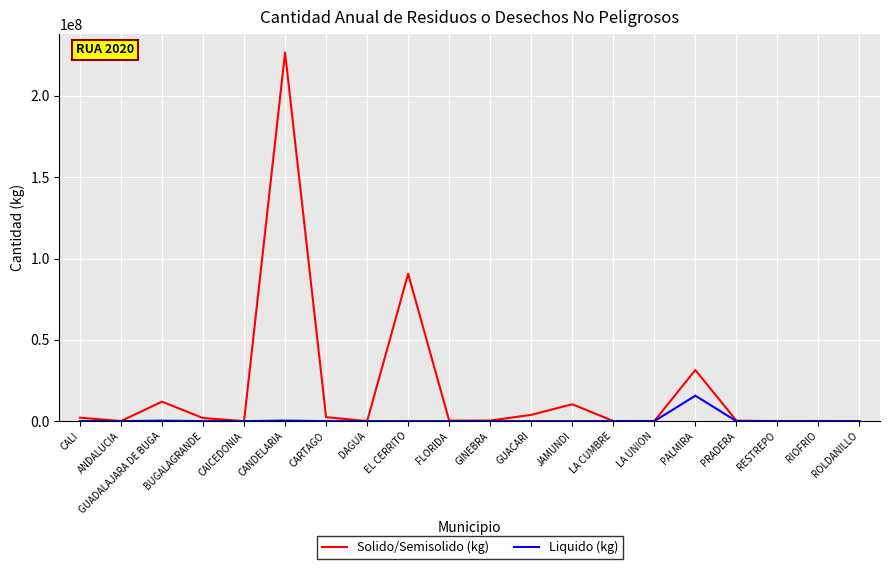

Which series has the widest spread of values?

Solido/Semisolido (kg)